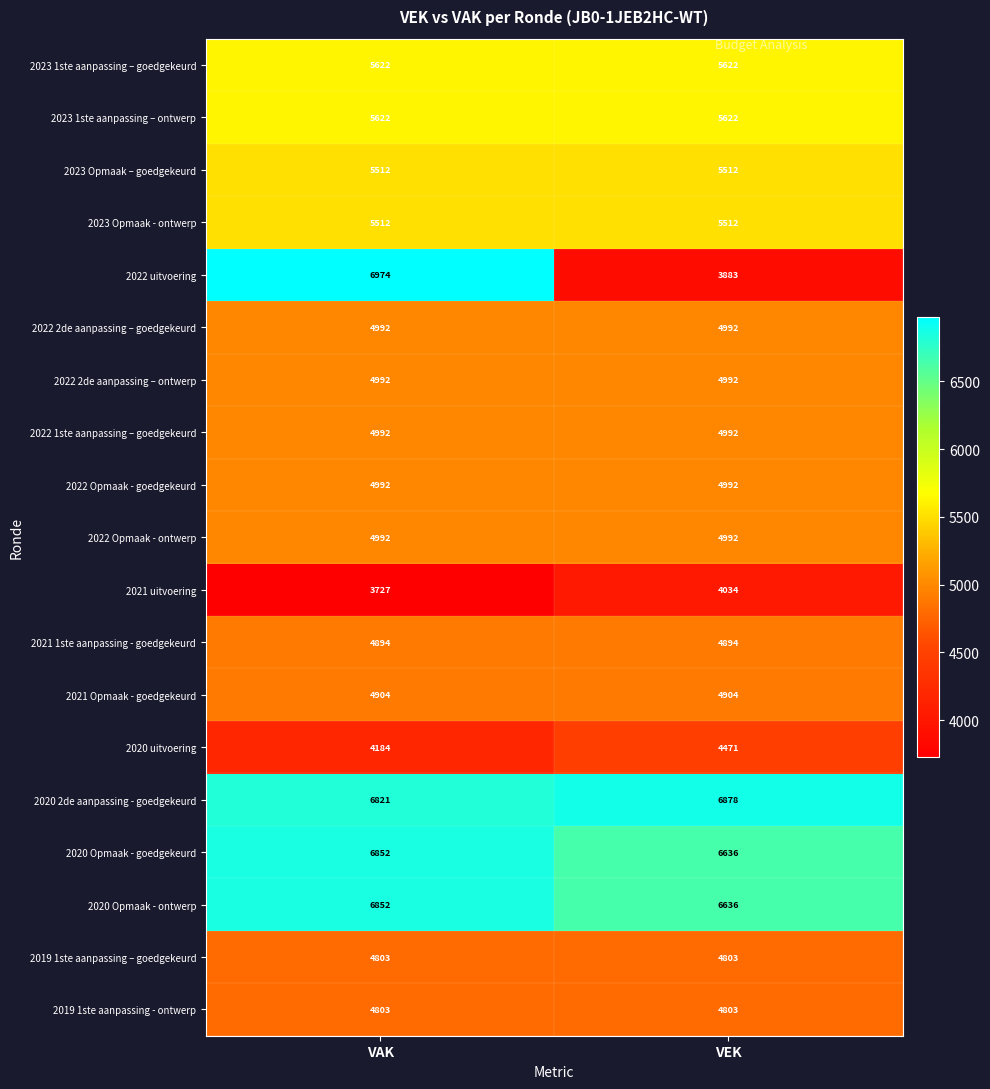

Where is 2020 uitvoering nearest to the value 4327?

VAK